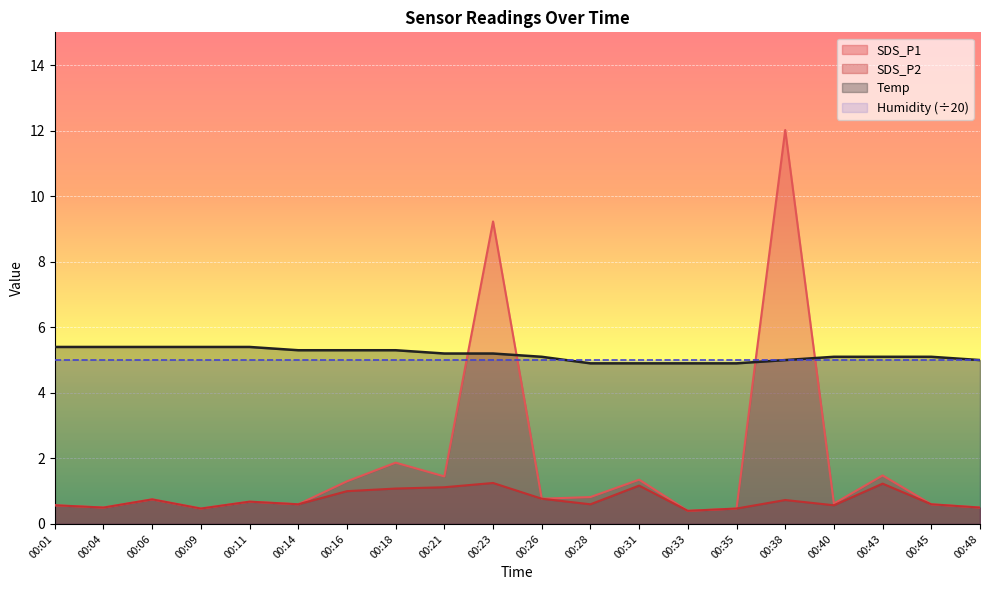

At which category does SDS_P2 reach its first local valley?

00:04